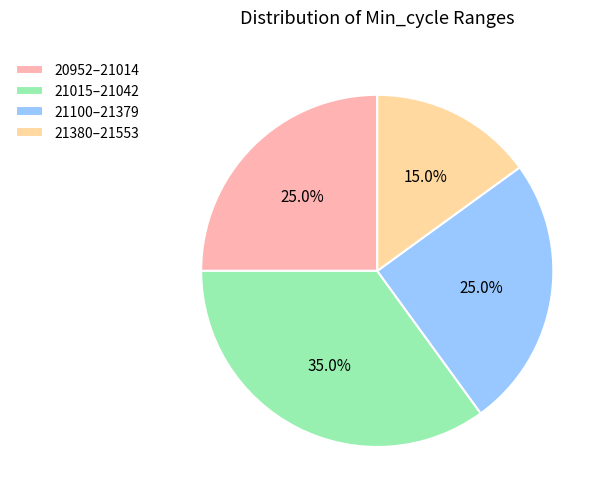

Which category has the biggest portion of the pie?

21015–21042